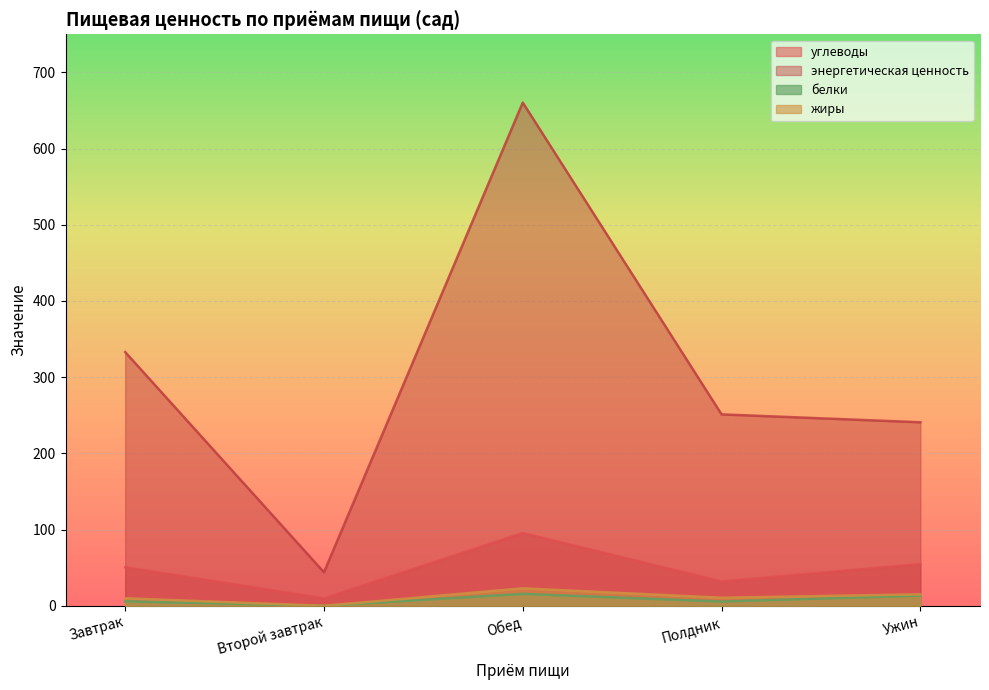

Where is the first local minimum for белки?

Второй завтрак